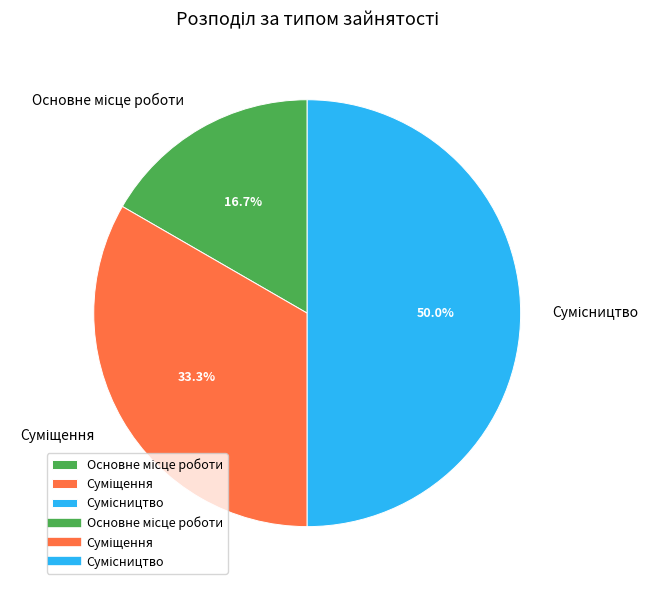

How many slices are in this pie chart?

3